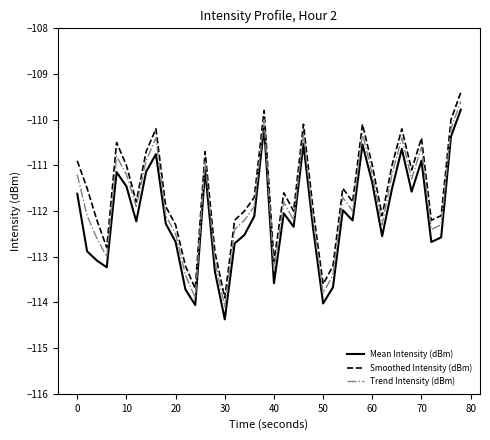

True or false: Mean Intensity (dBm) and Smoothed Intensity (dBm) cross at least once.

False